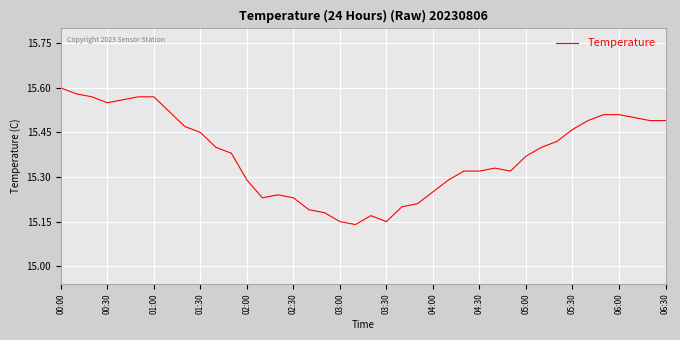

What is the difference between the maximum and minimum values?

0.5